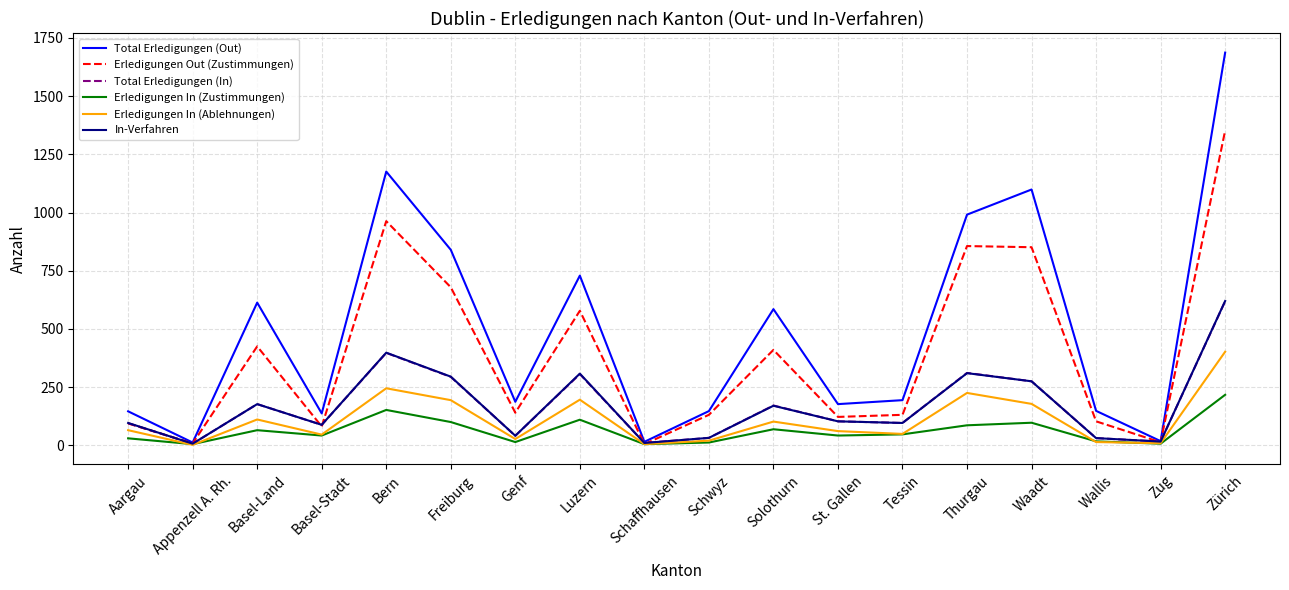

Which series has the largest total across all categories?

Total Erledigungen (Out)